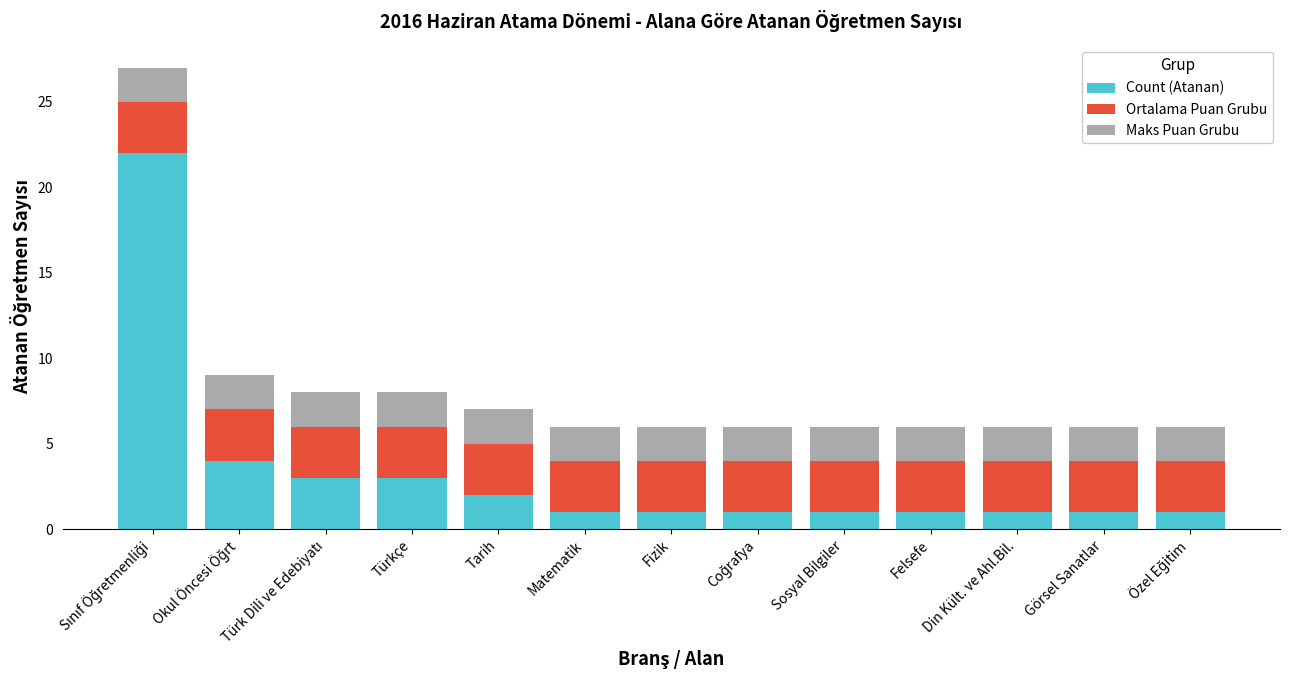

What is the total value across all series at Fizik?

6